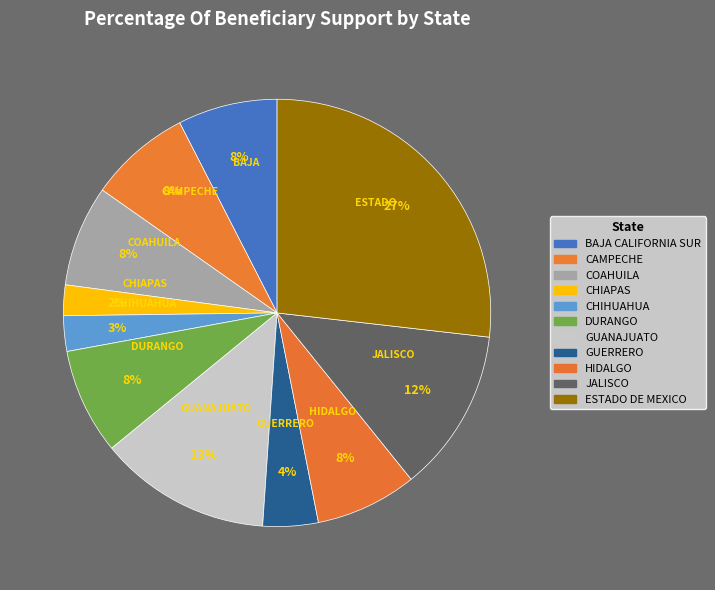

Between JALISCO and HIDALGO, which is larger?

JALISCO